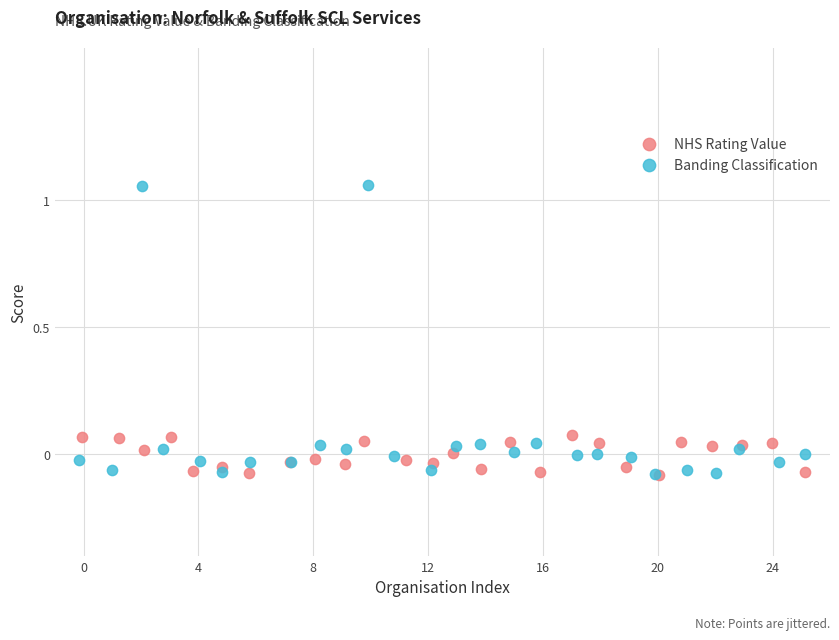

Which series has the widest spread of Y values?

Banding Classification